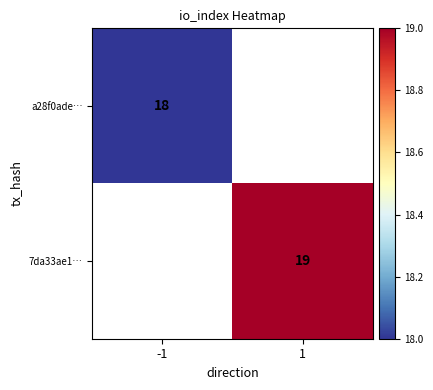

True or false: 7da33ae1… has a value of 19 at 1.

True